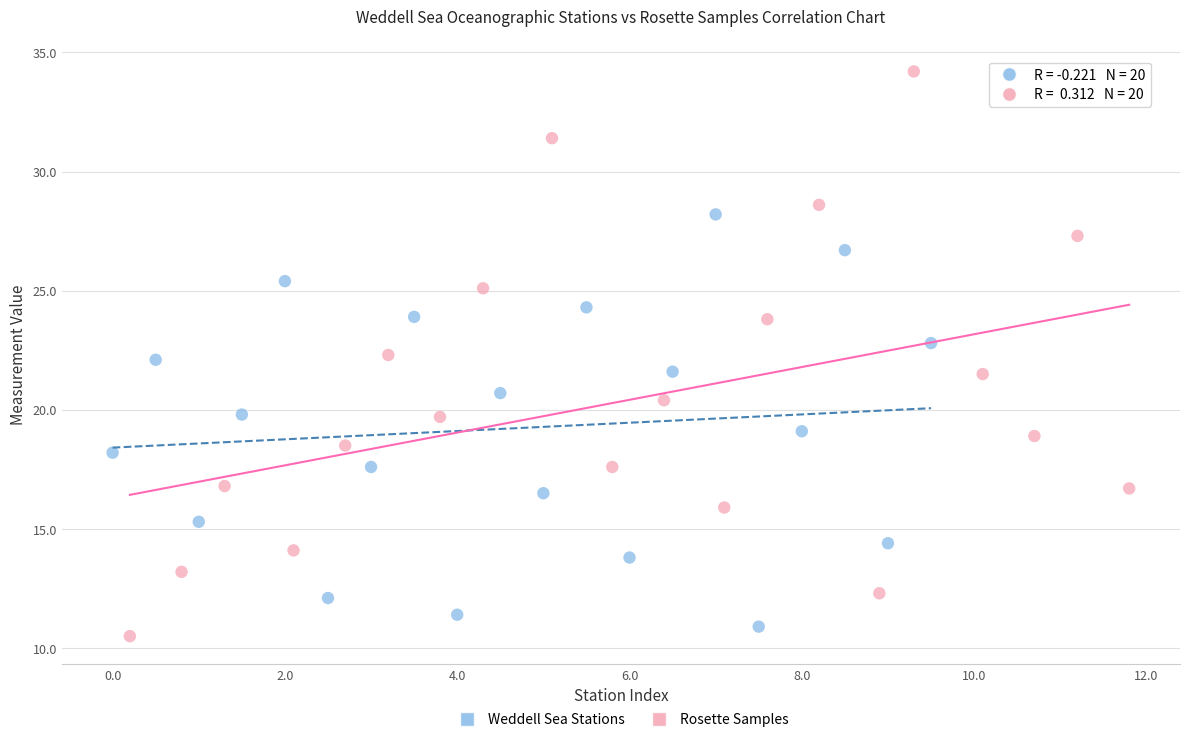

Which series has the widest spread of Y values?

Rosette Samples